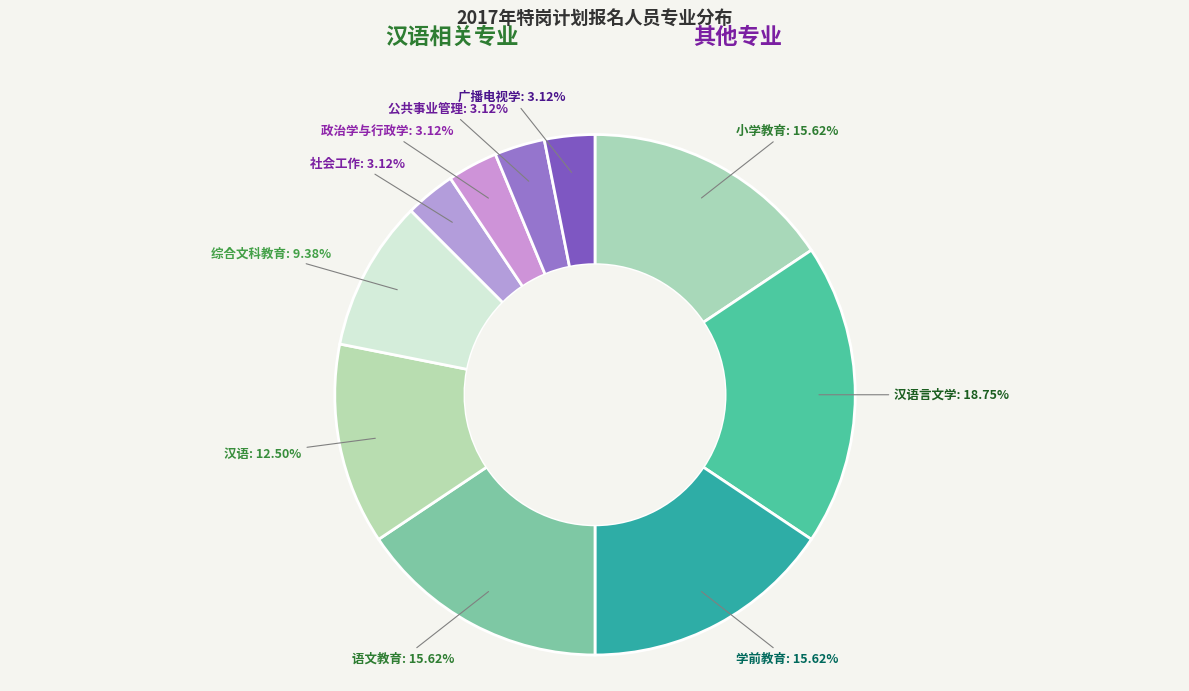

To the nearest percent, what portion does 学前教育 represent?

16%